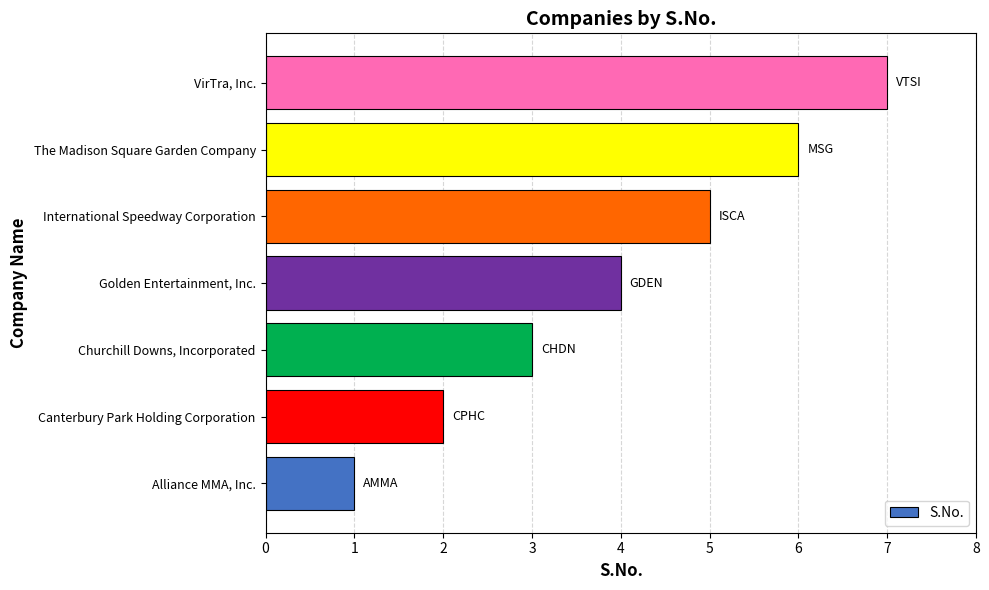

Which category has the highest value across all series?

VirTra, Inc.